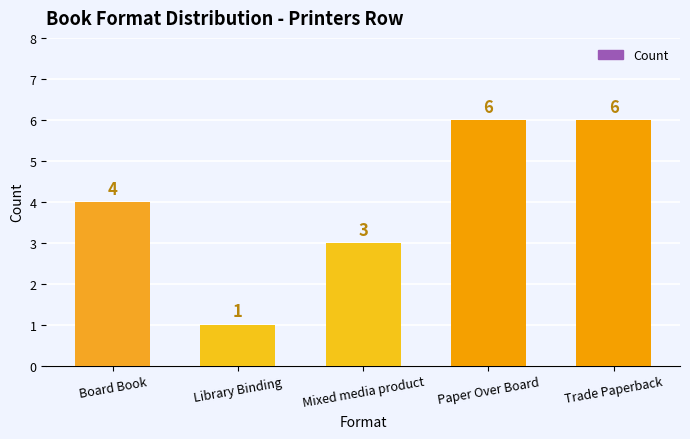

Which label corresponds to the smallest value in the chart?

Library Binding